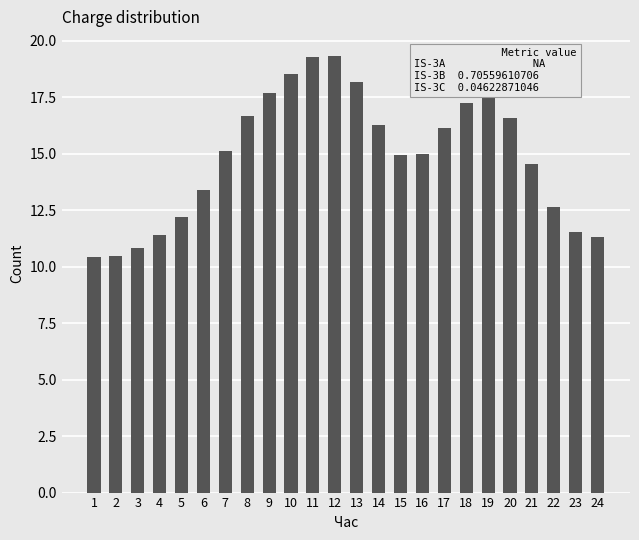

What is the smallest value displayed?

10.4